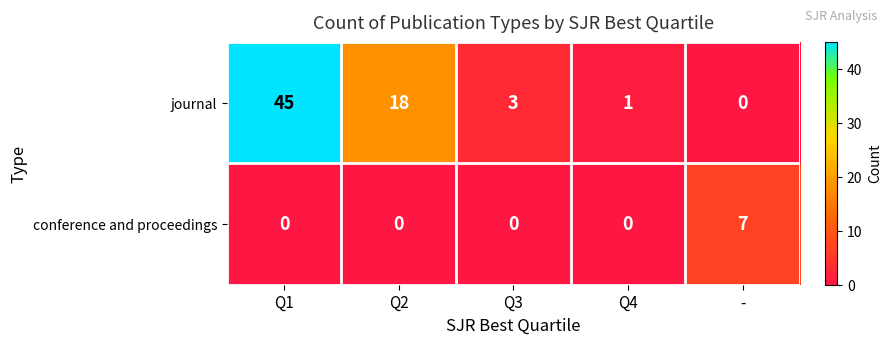

Rank the series at Q3 from lowest to highest value.

conference and proceedings, journal